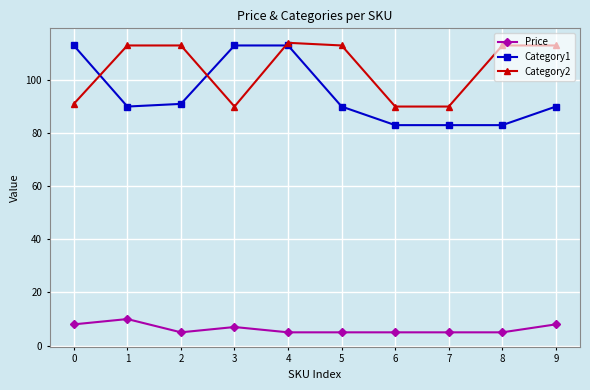

How many lines are shown in the chart?

3